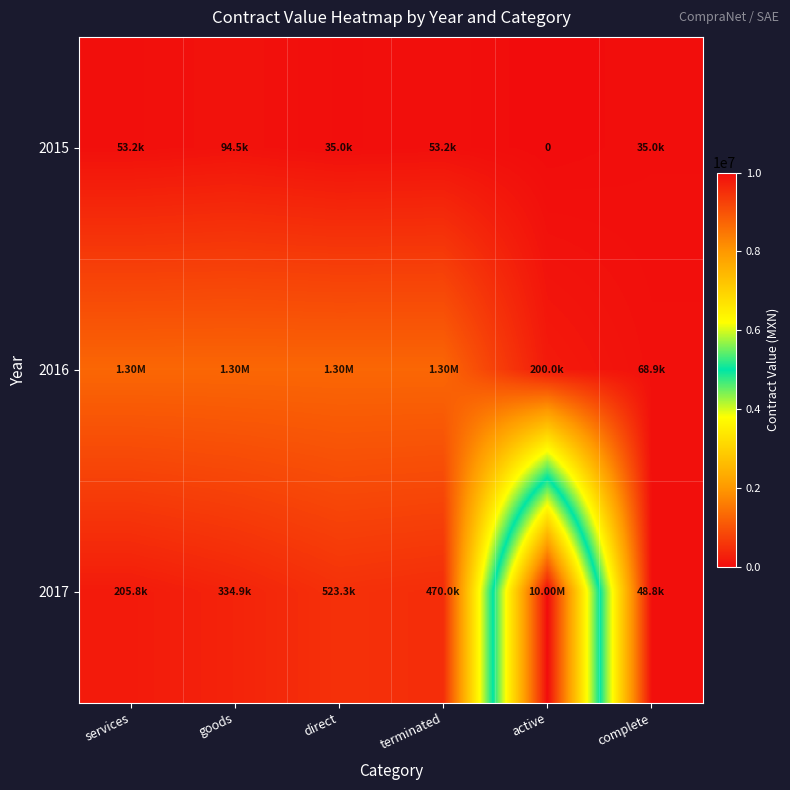

What is the difference between the highest and lowest values at direct?

1261445.6